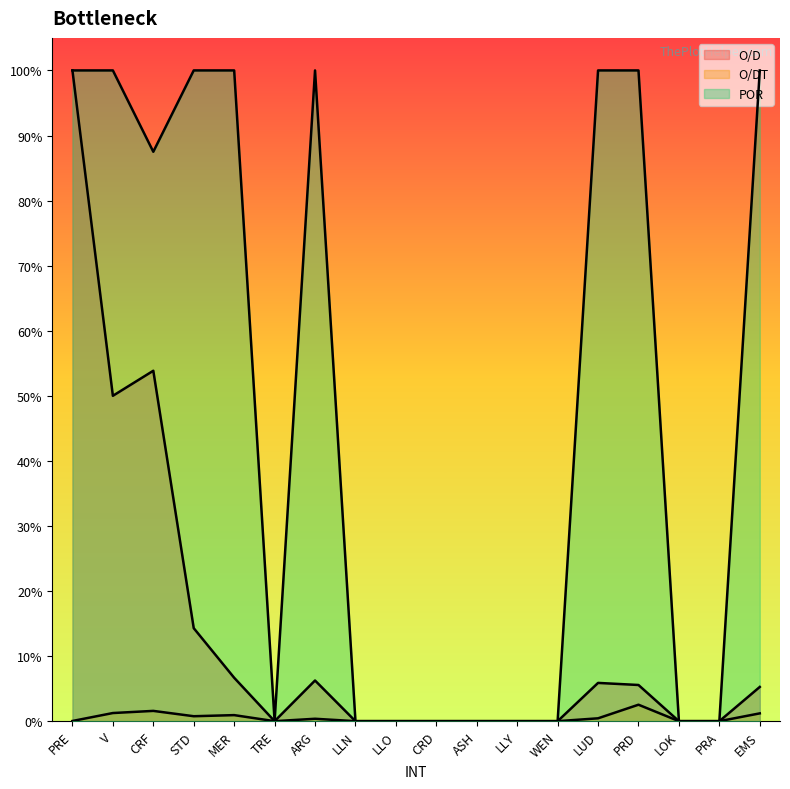

What is the total value across all series at PRE?

2.0